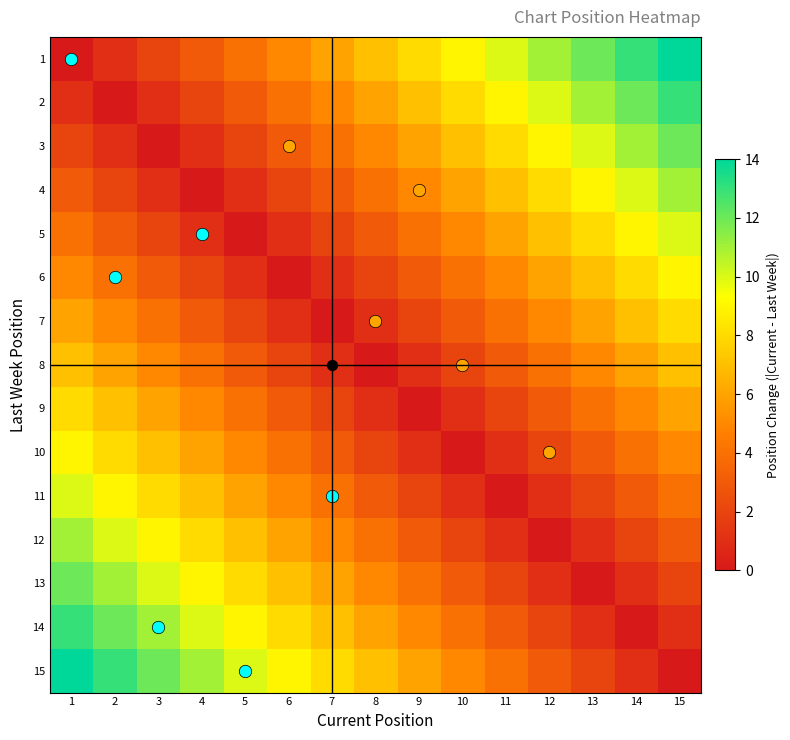

Reading left to right, transcribe all the data shown in this chart.

1: 1=0	2=1	3=2	4=3	5=4	6=5	7=6	8=7	9=8	10=9	11=10	12=11	13=12	14=13	15=14
2: 1=1	2=0	3=1	4=2	5=3	6=4	7=5	8=6	9=7	10=8	11=9	12=10	13=11	14=12	15=13
3: 1=2	2=1	3=0	4=1	5=2	6=3	7=4	8=5	9=6	10=7	11=8	12=9	13=10	14=11	15=12
4: 1=3	2=2	3=1	4=0	5=1	6=2	7=3	8=4	9=5	10=6	11=7	12=8	13=9	14=10	15=11
5: 1=4	2=3	3=2	4=1	5=0	6=1	7=2	8=3	9=4	10=5	11=6	12=7	13=8	14=9	15=10
6: 1=5	2=4	3=3	4=2	5=1	6=0	7=1	8=2	9=3	10=4	11=5	12=6	13=7	14=8	15=9
7: 1=6	2=5	3=4	4=3	5=2	6=1	7=0	8=1	9=2	10=3	11=4	12=5	13=6	14=7	15=8
8: 1=7	2=6	3=5	4=4	5=3	6=2	7=1	8=0	9=1	10=2	11=3	12=4	13=5	14=6	15=7
9: 1=8	2=7	3=6	4=5	5=4	6=3	7=2	8=1	9=0	10=1	11=2	12=3	13=4	14=5	15=6
10: 1=9	2=8	3=7	4=6	5=5	6=4	7=3	8=2	9=1	10=0	11=1	12=2	13=3	14=4	15=5
11: 1=10	2=9	3=8	4=7	5=6	6=5	7=4	8=3	9=2	10=1	11=0	12=1	13=2	14=3	15=4
12: 1=11	2=10	3=9	4=8	5=7	6=6	7=5	8=4	9=3	10=2	11=1	12=0	13=1	14=2	15=3
13: 1=12	2=11	3=10	4=9	5=8	6=7	7=6	8=5	9=4	10=3	11=2	12=1	13=0	14=1	15=2
14: 1=13	2=12	3=11	4=10	5=9	6=8	7=7	8=6	9=5	10=4	11=3	12=2	13=1	14=0	15=1
15: 1=14	2=13	3=12	4=11	5=10	6=9	7=8	8=7	9=6	10=5	11=4	12=3	13=2	14=1	15=0